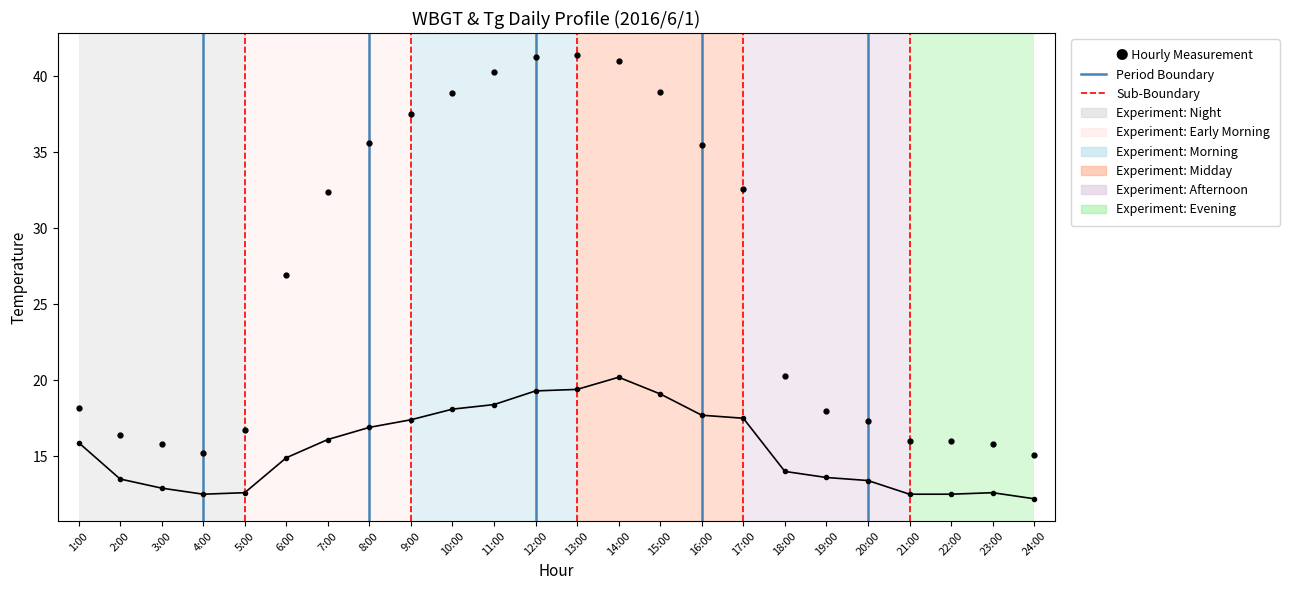

What is the total value across all series at 20:00?

30.7